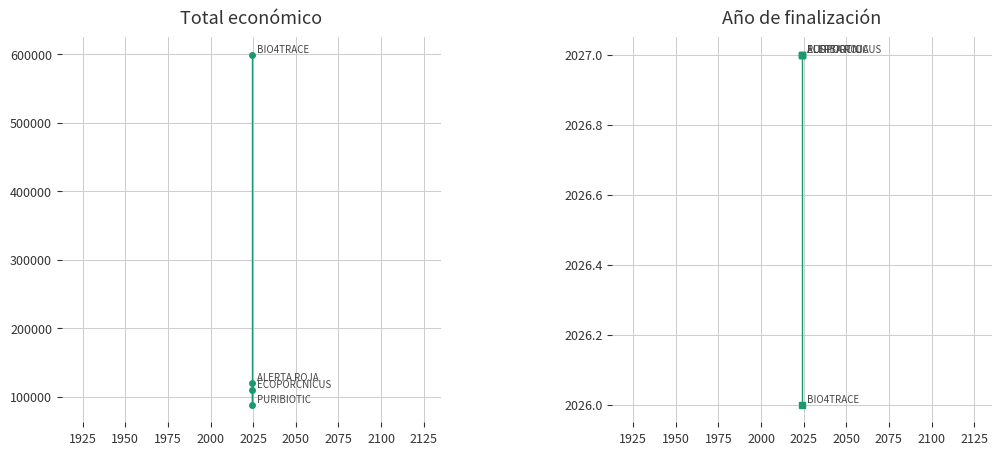

Between 1950 and 1975, which series saw the biggest shift?

Total económico